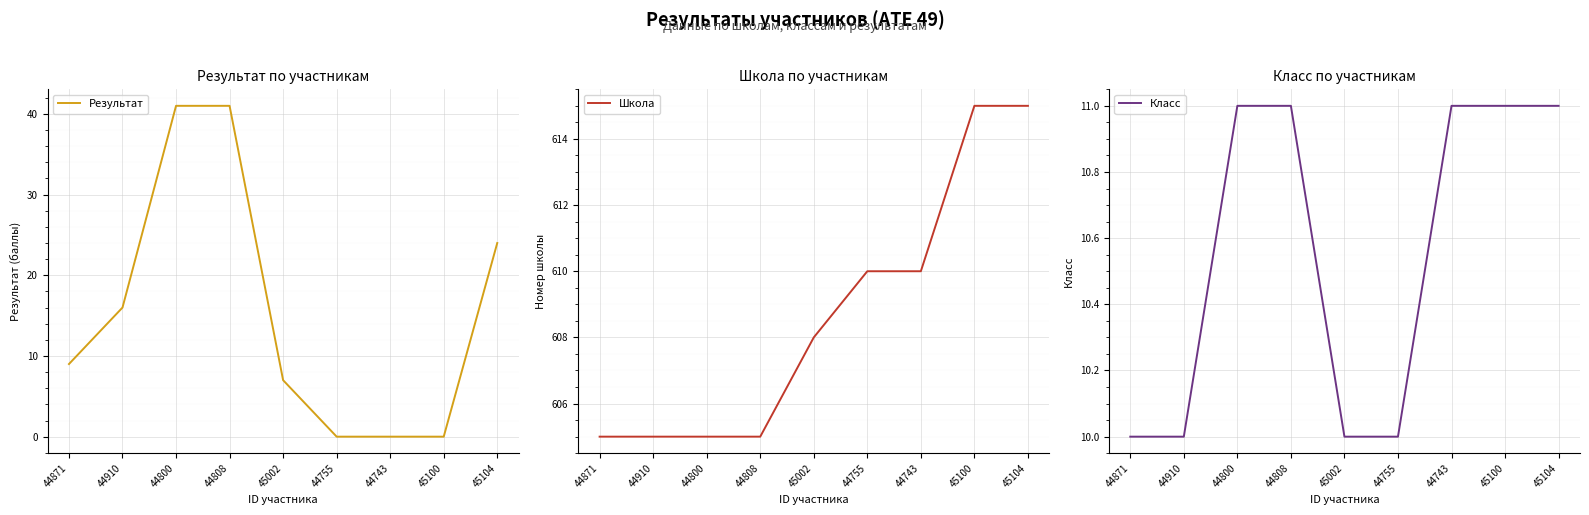

True or false: Школа and Класс intersect in this chart.

False